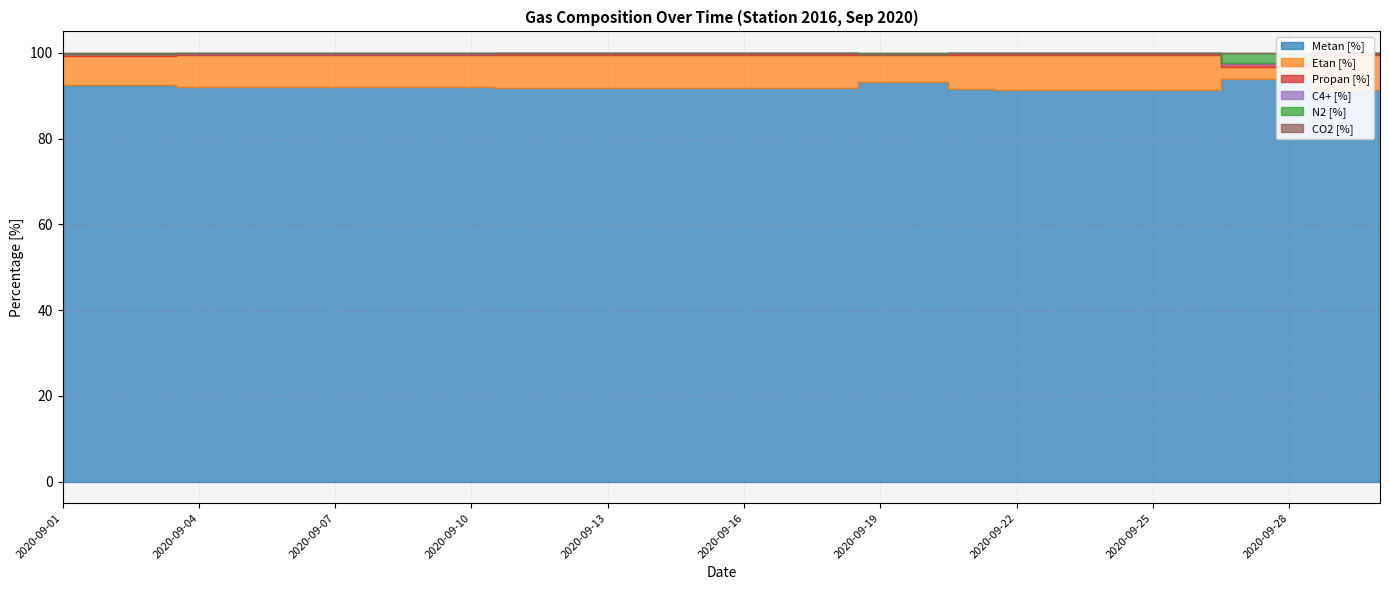

After their last crossing, which series has the higher values: Propan [%] or N2 [%]?

Propan [%]